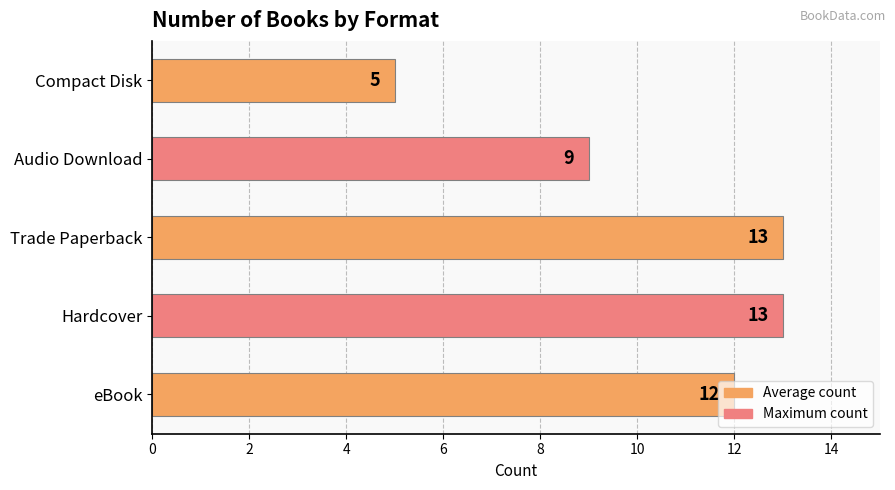

What is the difference between the second highest and second lowest values?

4